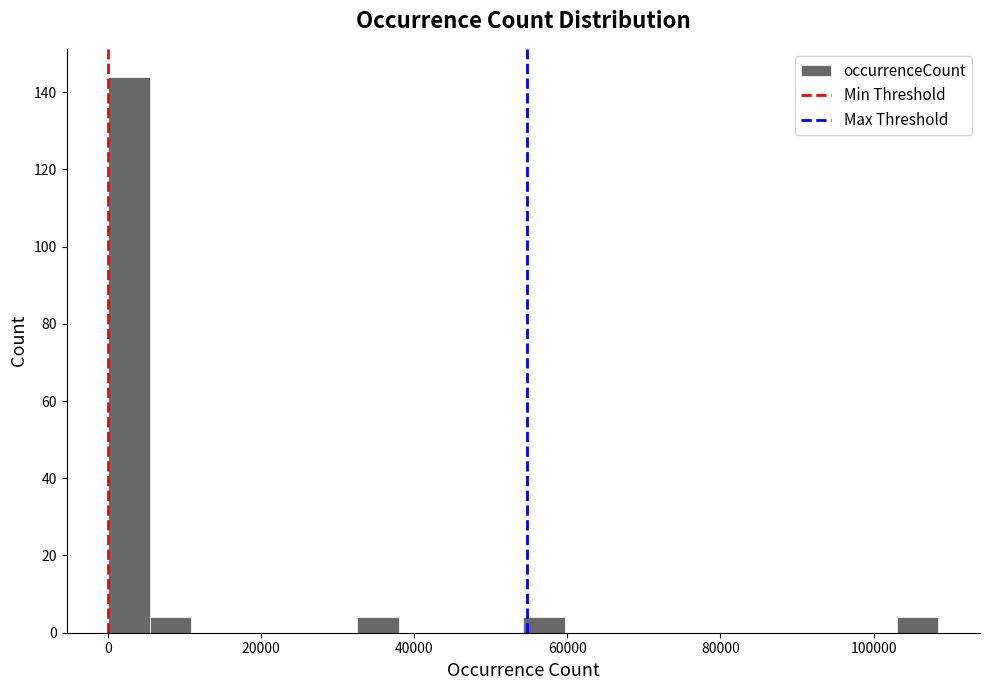

Read against the x-axis, roughly where is the centre of the tallest bar?

2000